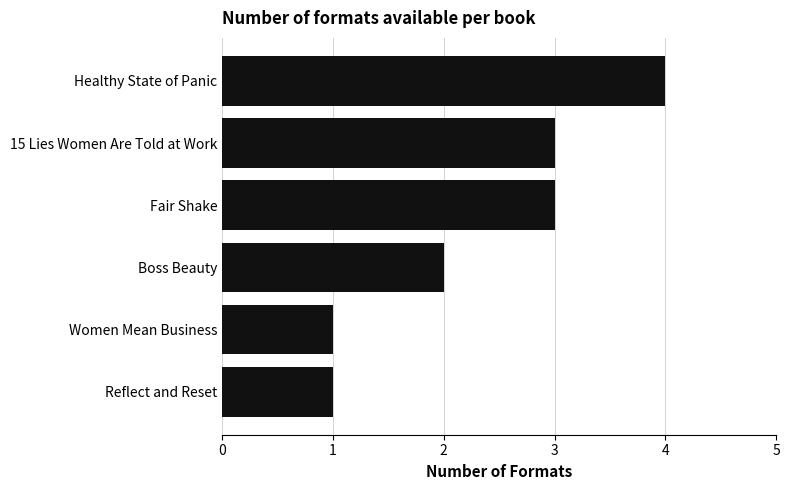

What value does the data have at Fair Shake?

3